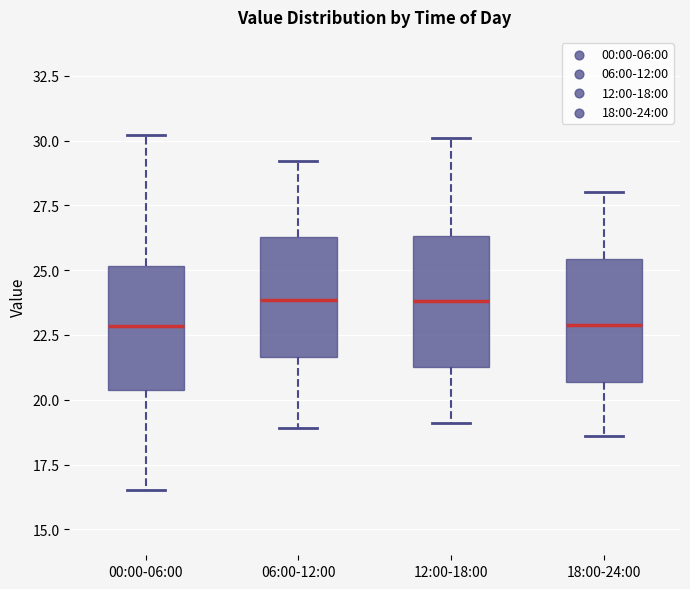

Where is the lower edge of the box for 18:00-24:00 on the y-axis? The values are not printed on the chart, so give them approximately, as read against the axis.

20.5